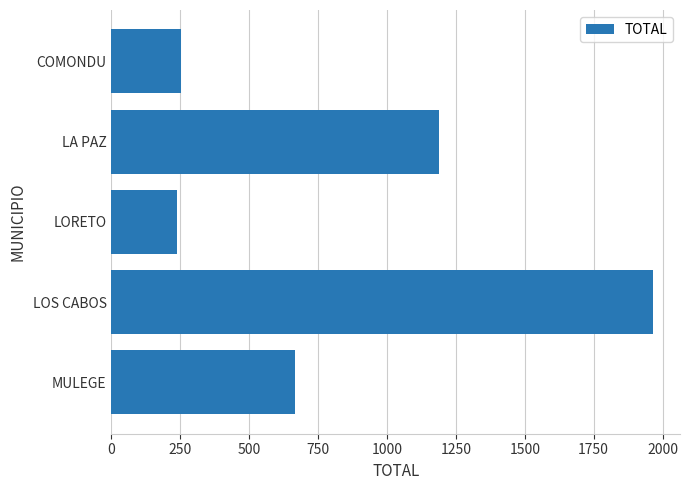

What is the difference between the values at MULEGE and LOS CABOS?

1298